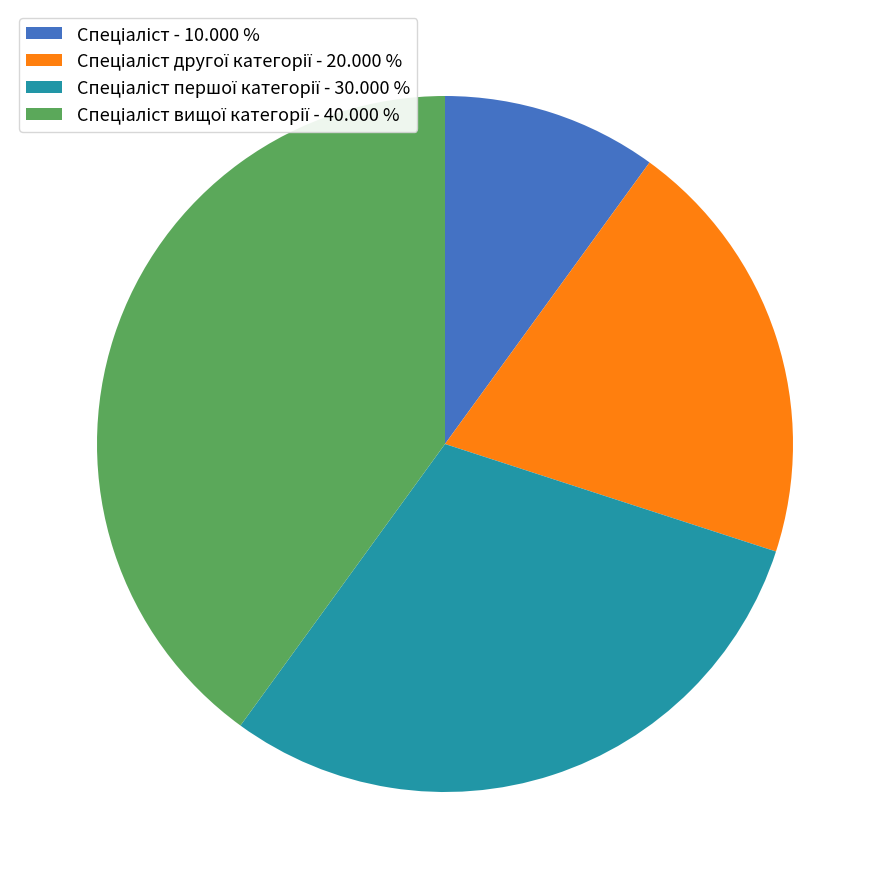

Does any single category account for the majority?

No